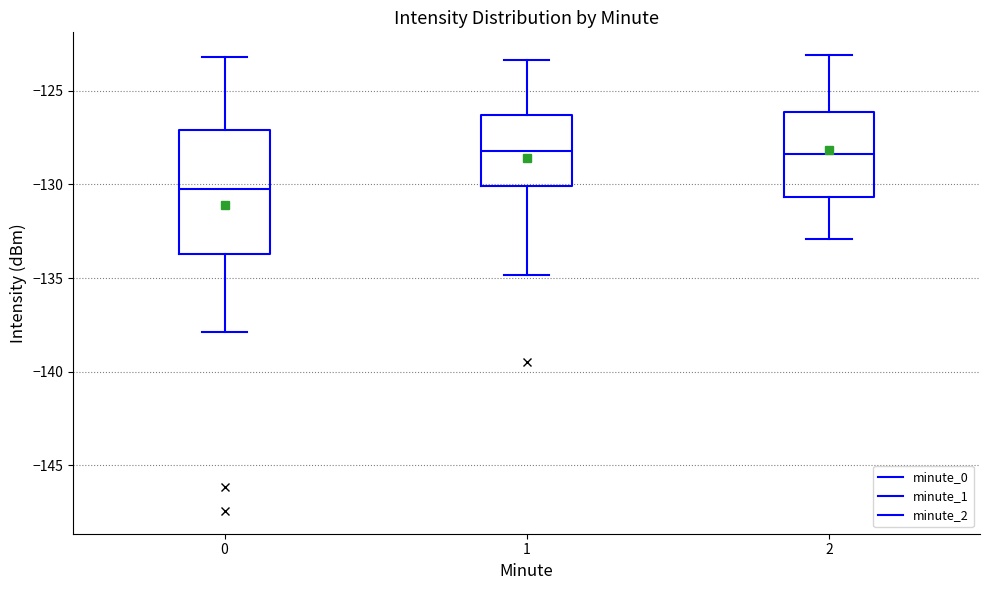

Which box has the lowest median line?

0